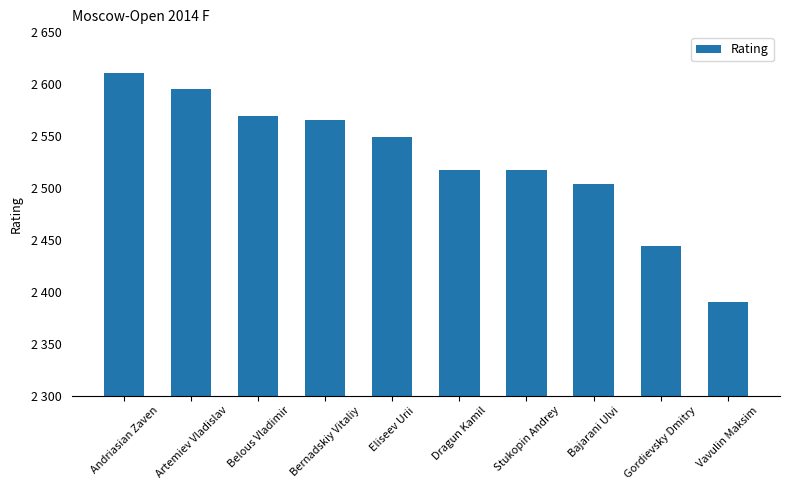

The chart shows a value of 1323 at Artemiev Vladislav. True or false?

False